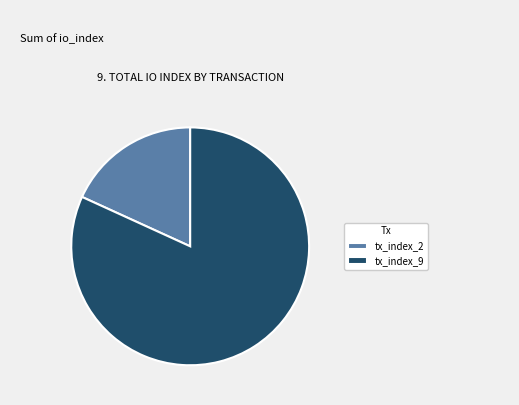

Approximately how many times larger is the value at tx_index_2 compared to tx_index_9?

0.2